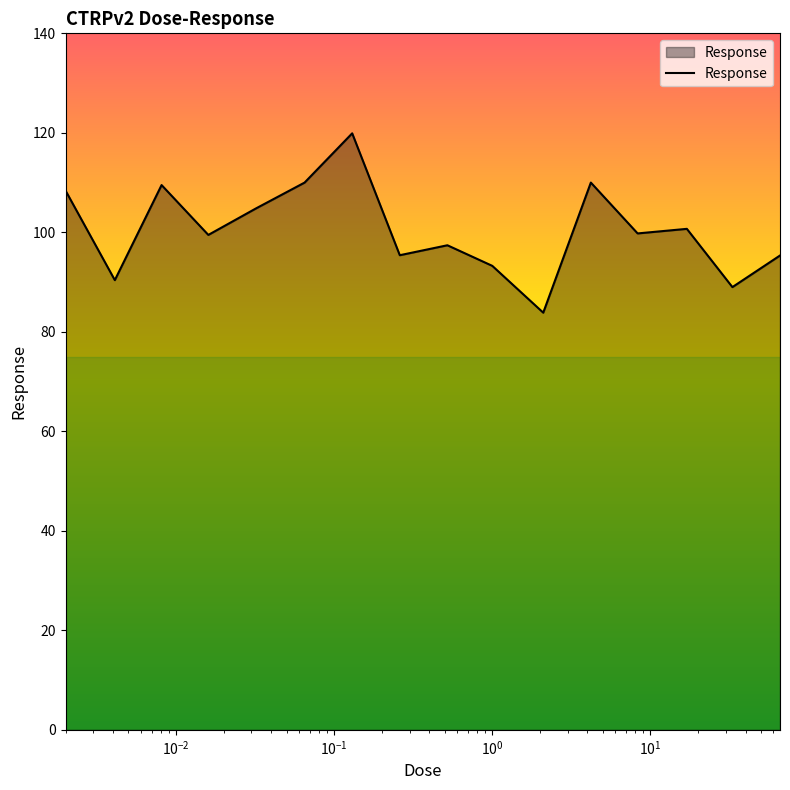

What is the difference between the second highest and second lowest values?

21.0